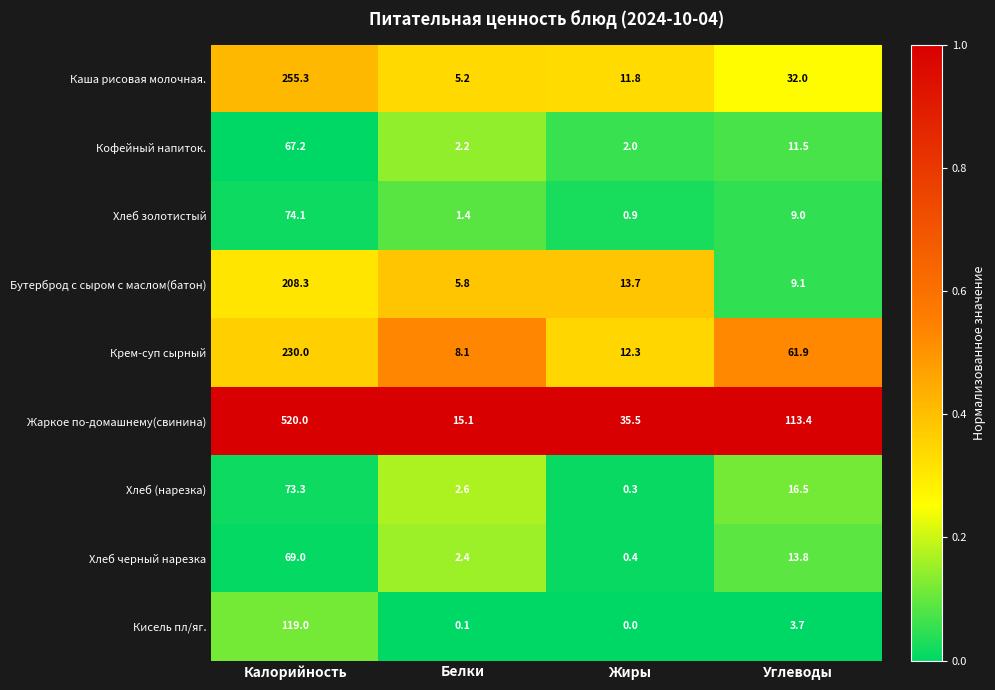

Where is Хлеб (нарезка) nearest to the value 36?

Углеводы